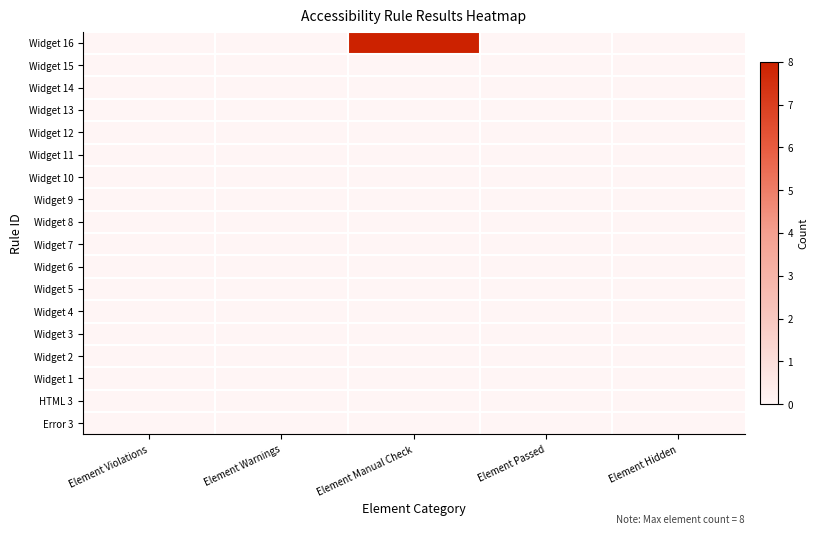

At Element Violations, list the series in order from largest to smallest.

Widget 16, Widget 15, Widget 14, Widget 13, Widget 12, Widget 11, Widget 10, Widget 9, Widget 8, Widget 7, Widget 6, Widget 5, Widget 4, Widget 3, Widget 2, Widget 1, HTML 3, Error 3